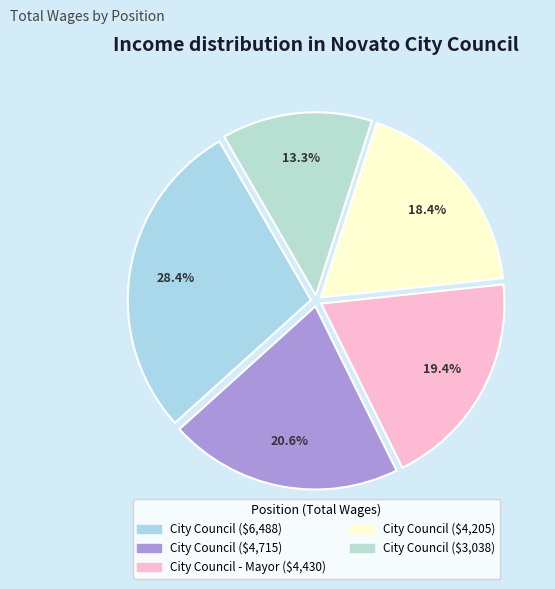

How many segments does this pie chart have?

5